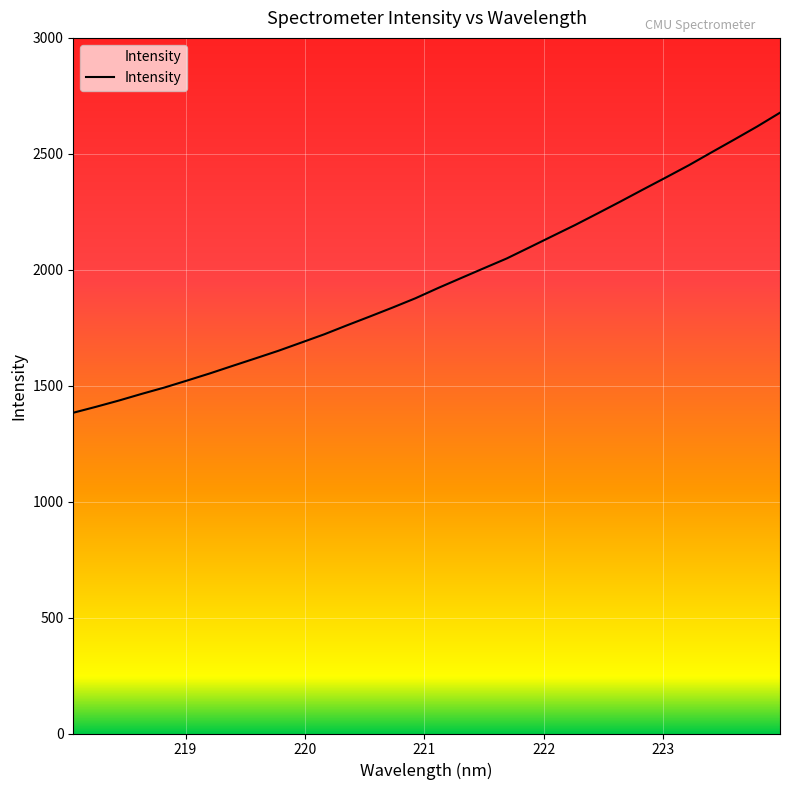

What is the maximum value shown in the chart?

2677.4